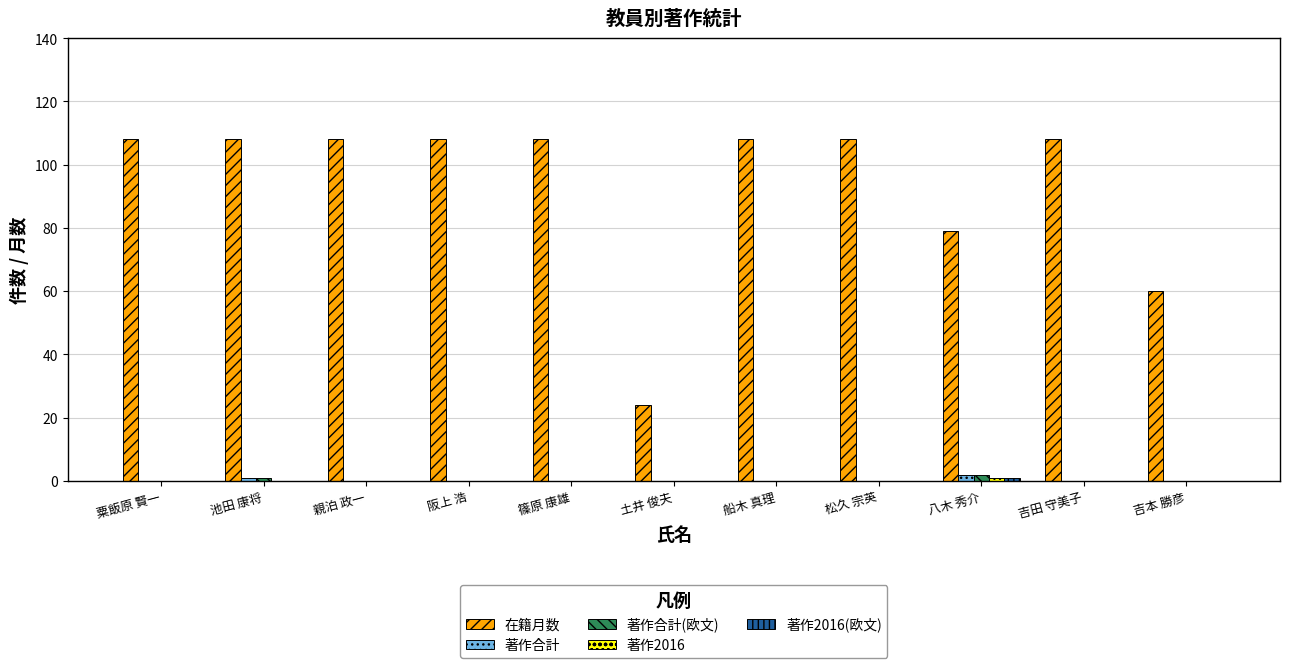

The 著作合計(欧文) series shows 0 at 土井 俊夫. True or false?

True